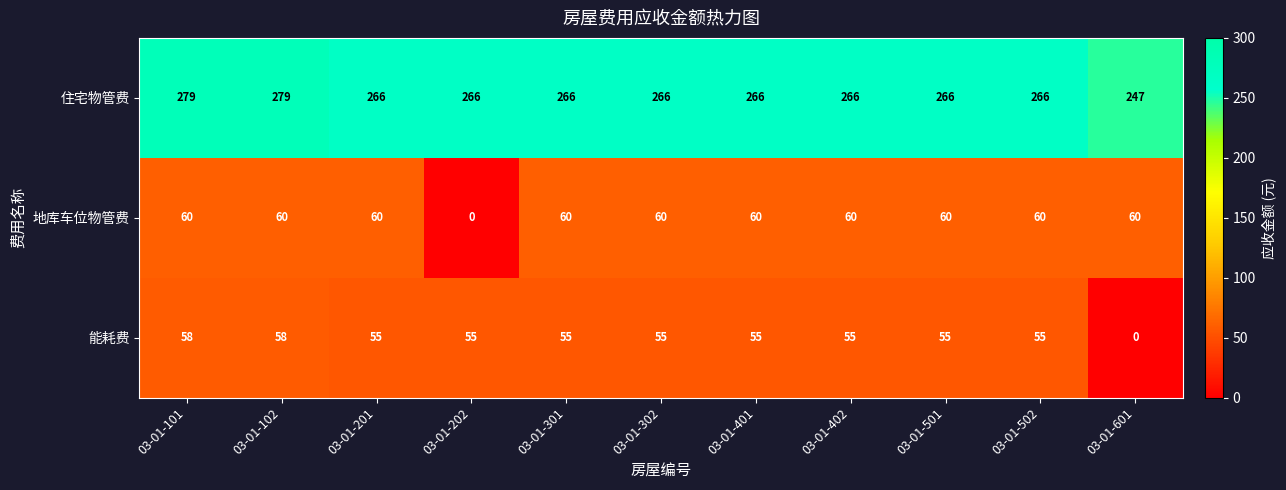

Is it true that 能耗费 equals 21 at 03-01-601?

False